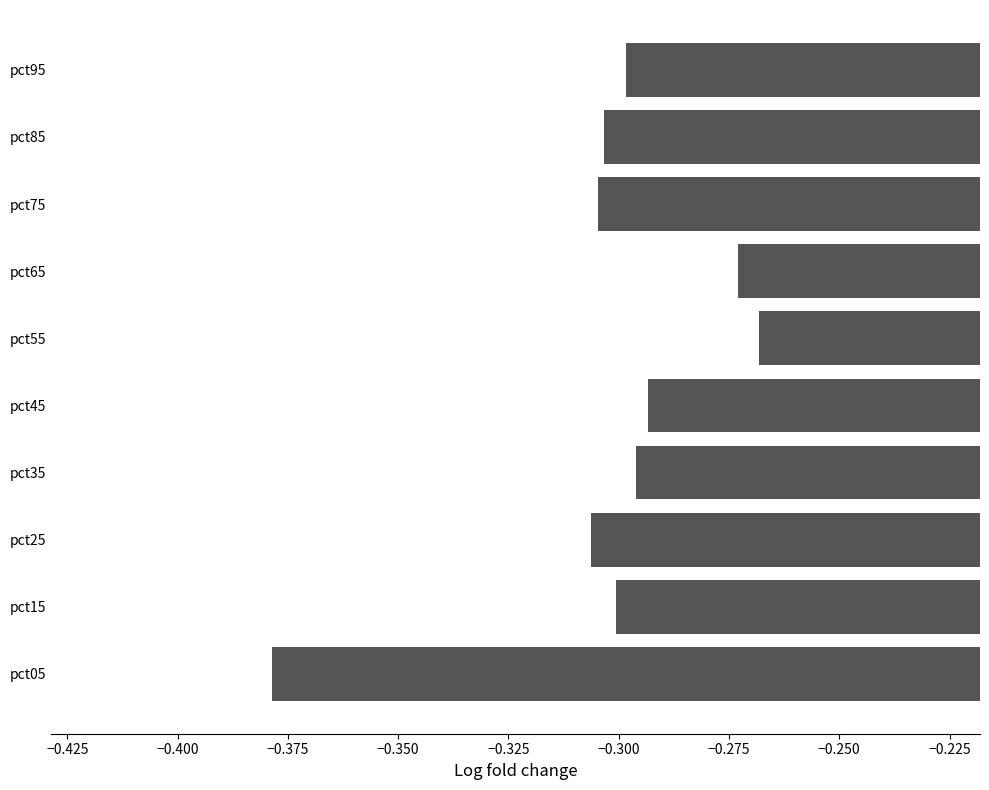

How many bars are there in total?

10